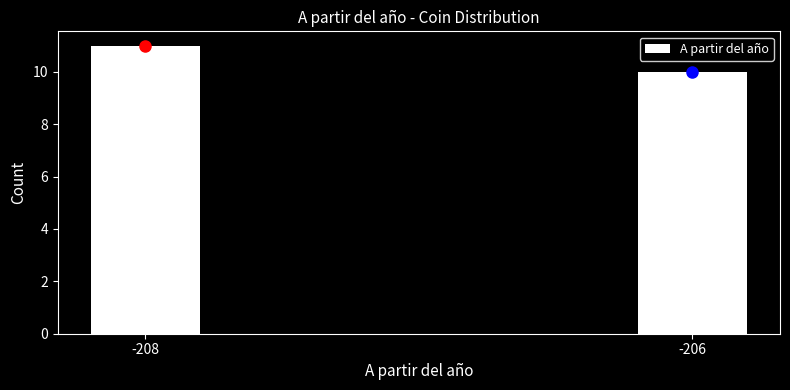

Reading right to left, what are all the values shown in this chart?

-206=10	-208=11